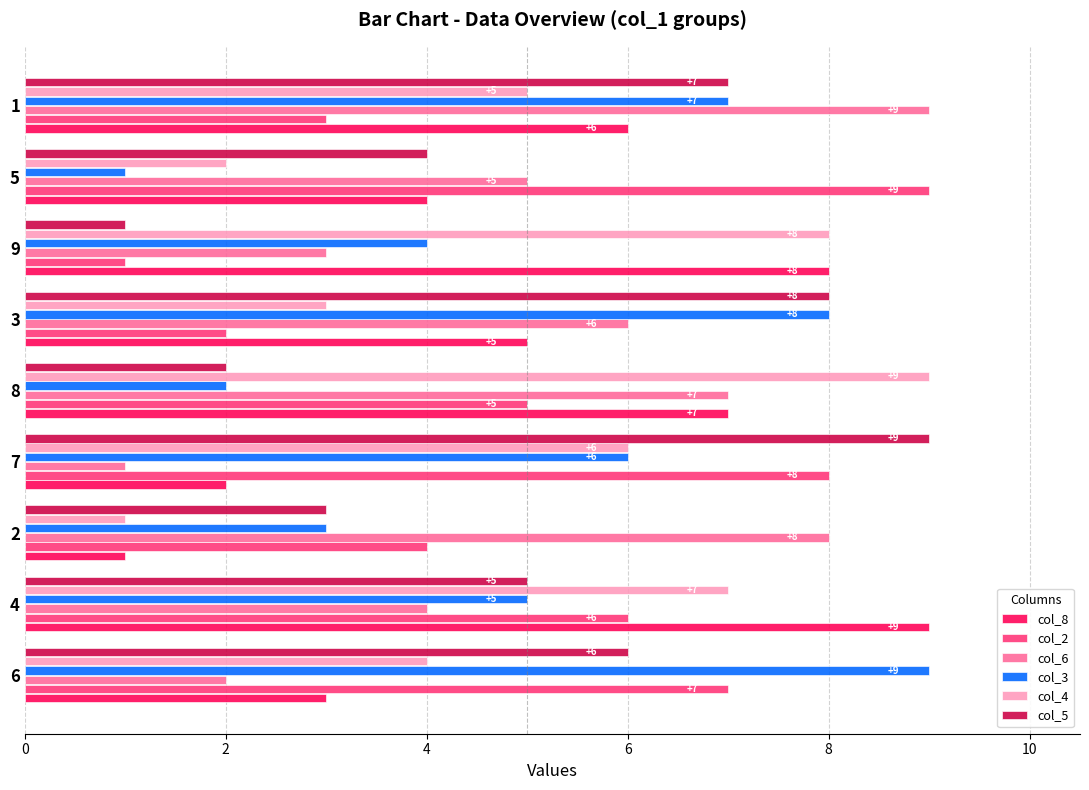

Is it true that col_8 equals 1 at 6?

False